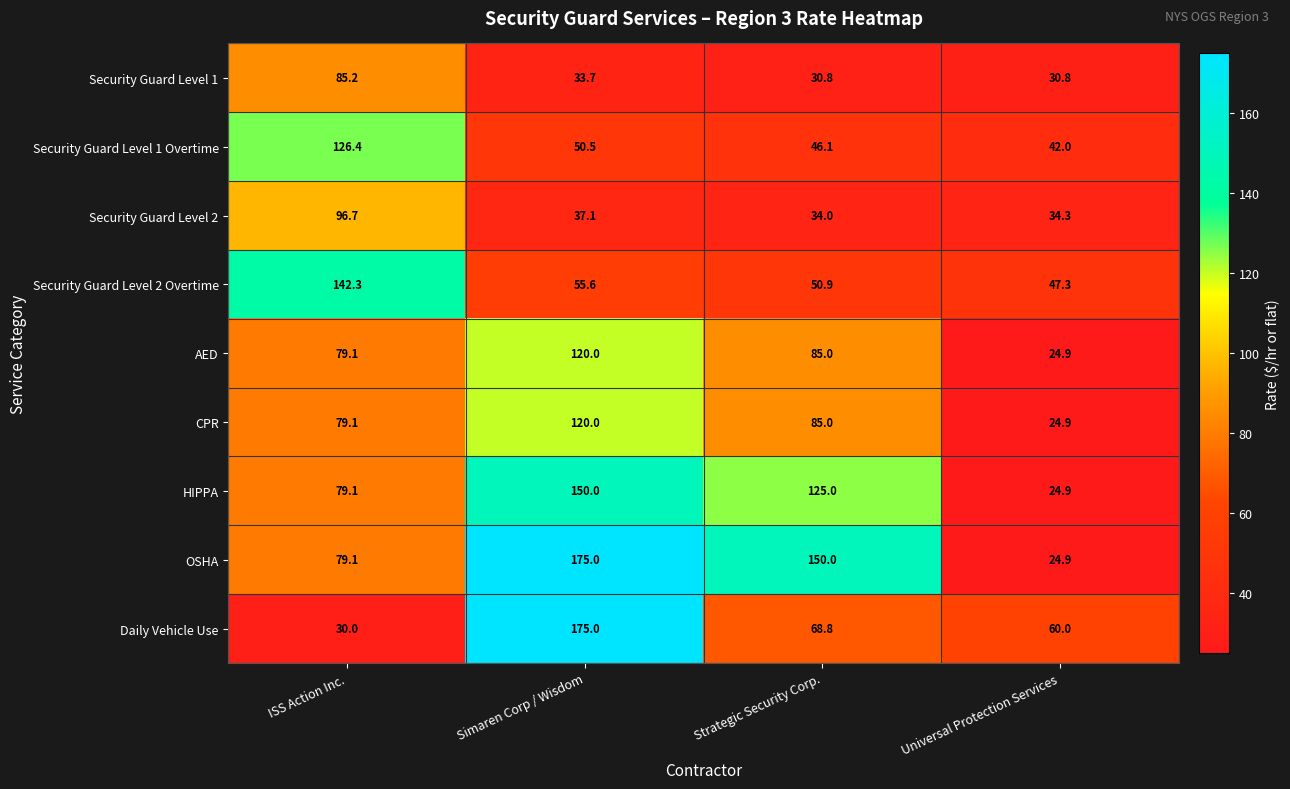

Is it true that Security Guard Level 1 Overtime equals 126.4 at ISS Action Inc.?

True